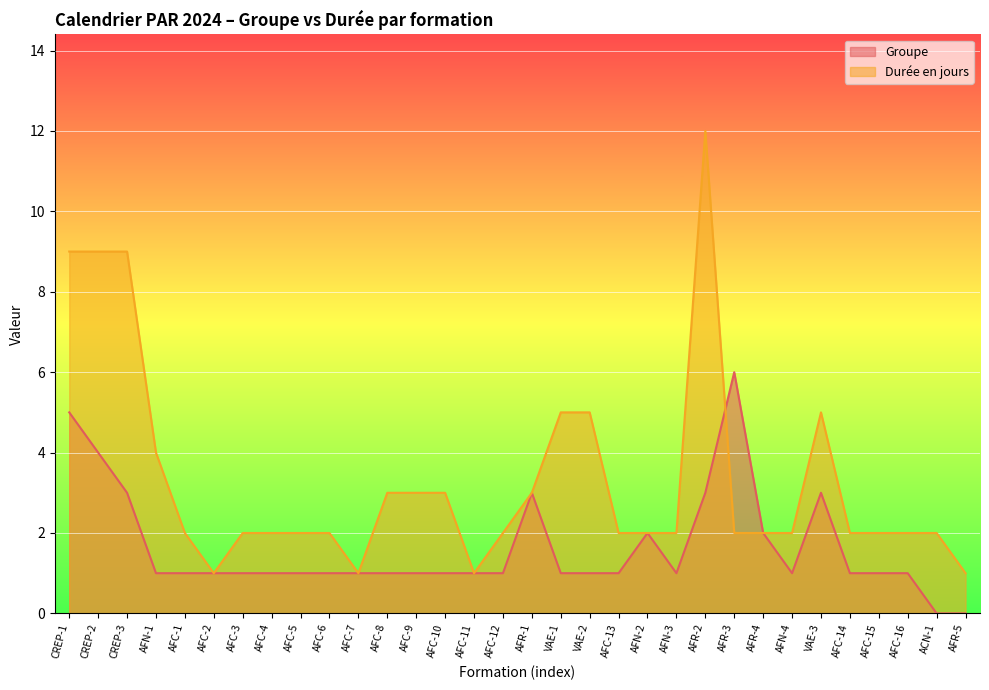

After their last crossing, which series has the higher values: Groupe or Durée en jours?

Groupe